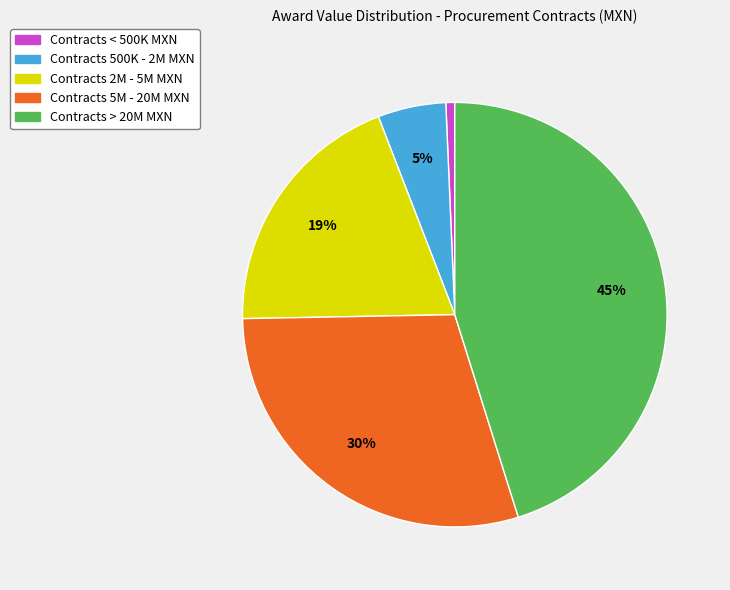

To the nearest percent, what is the difference between the largest and smallest slice percentages?

44%